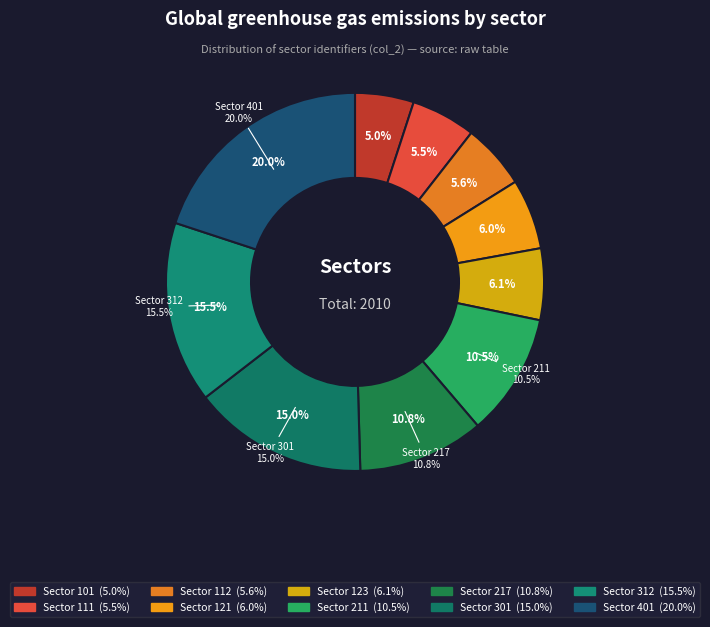

Which category has the smallest portion of the pie?

p06_101